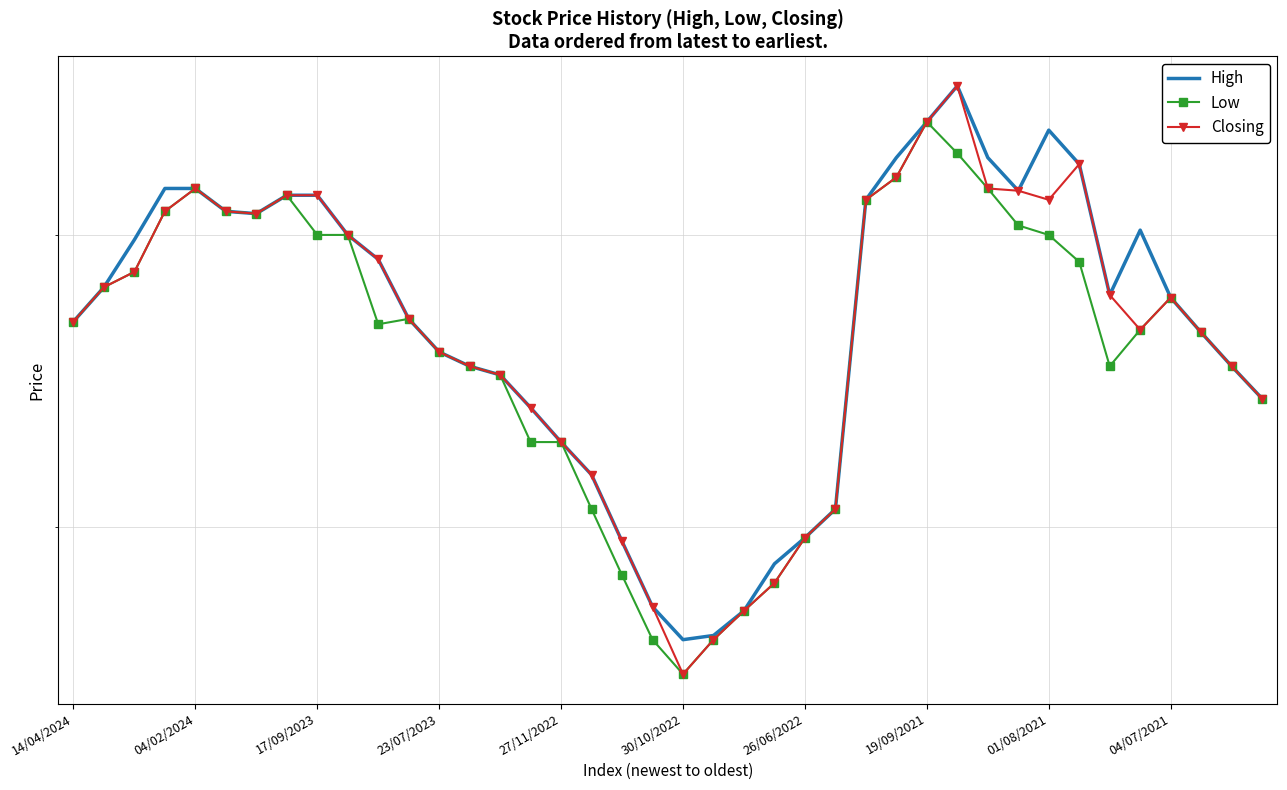

What is the highest value of the Low series?

3.5